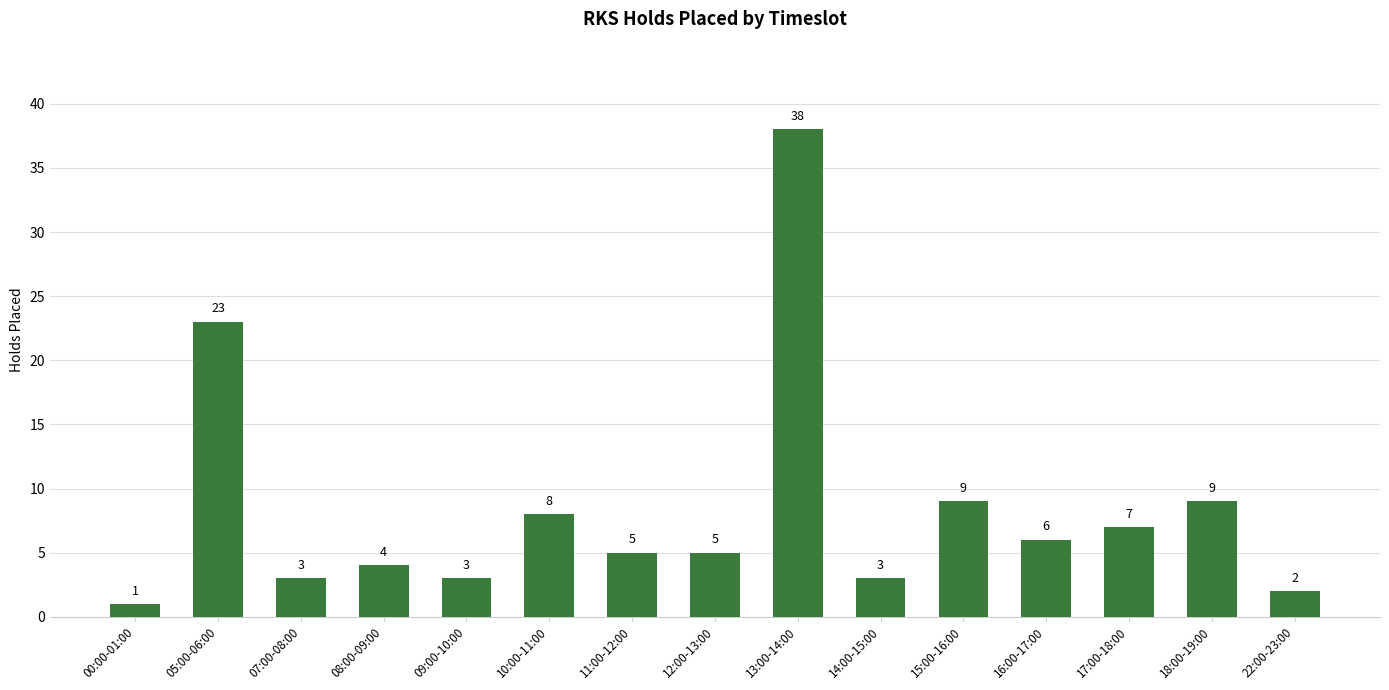

Reading left to right, what are all the values shown in this chart?

1	23	3	4	3	8	5	5	38	3	9	6	7	9	2